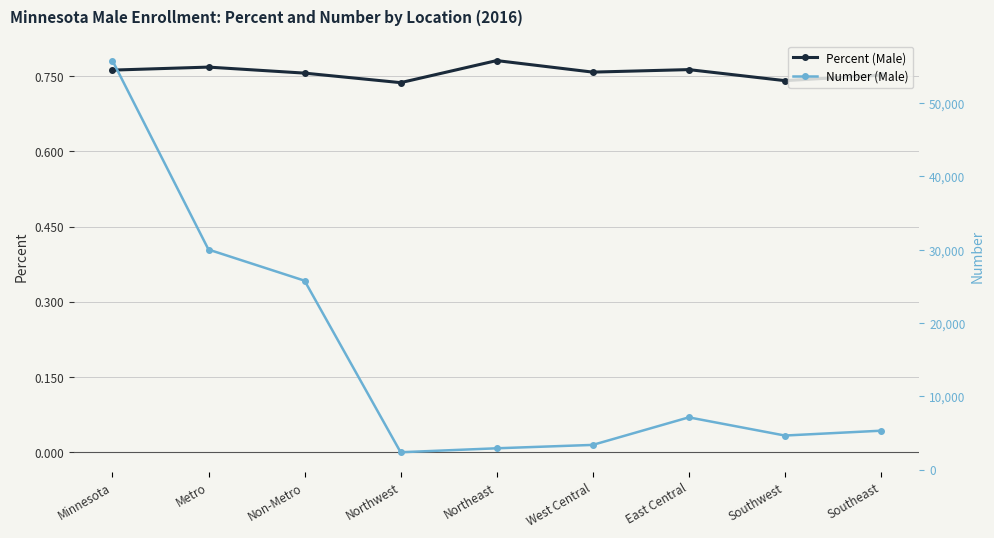

At which label is Number (Male) closest to 29093?

Metro